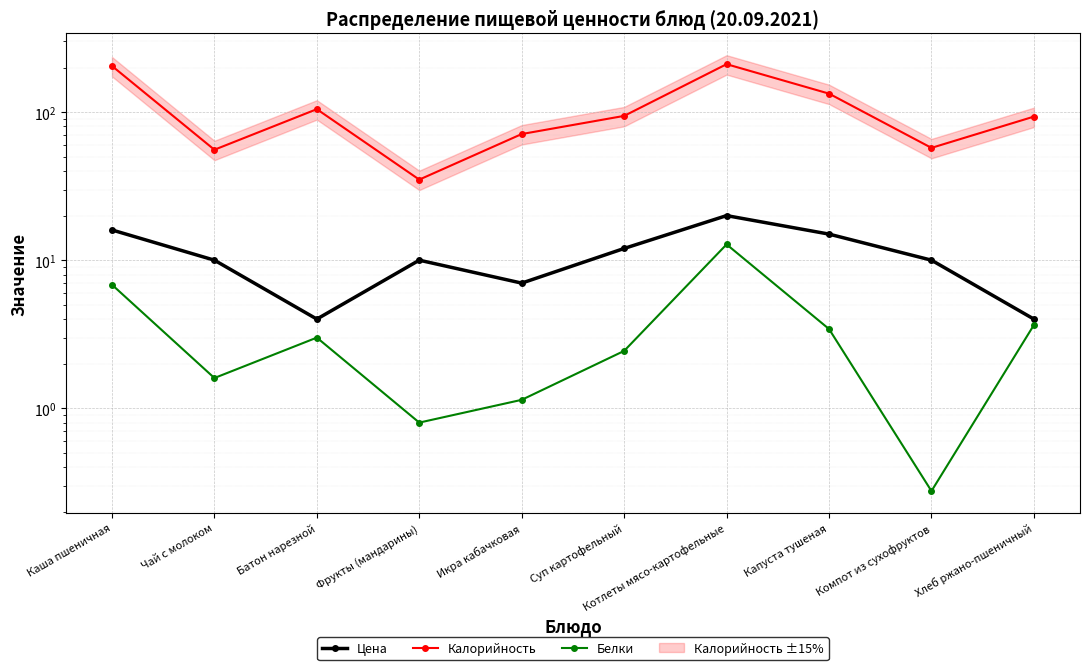

At which category is the sum across all series the highest?

Котлеты мясо-картофельные